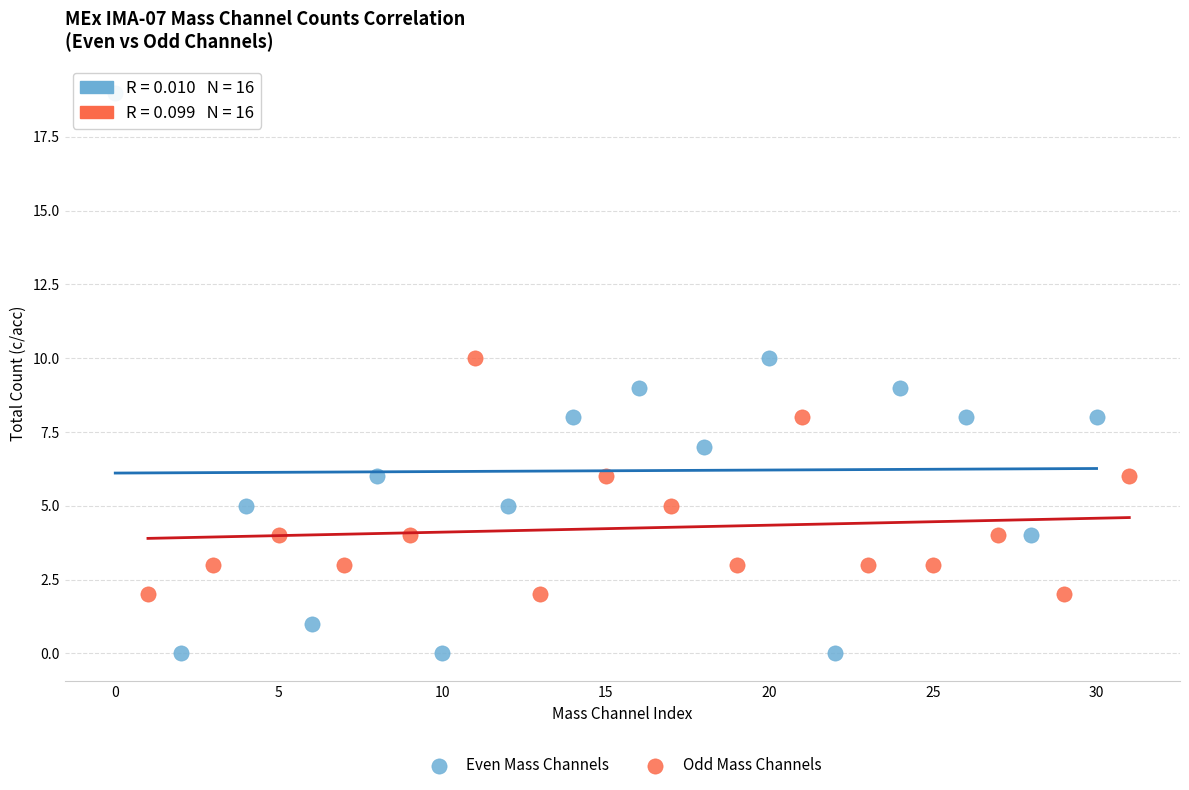

Which series contains the highest Y value?

Even Mass Channels